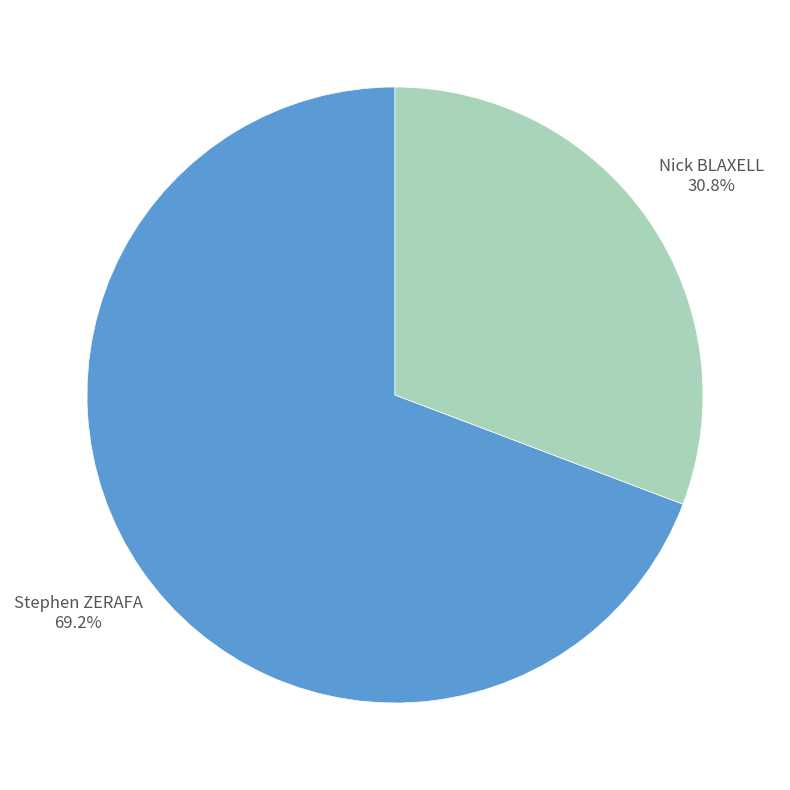

To the nearest percent, what portion does Nick BLAXELL represent?

31%